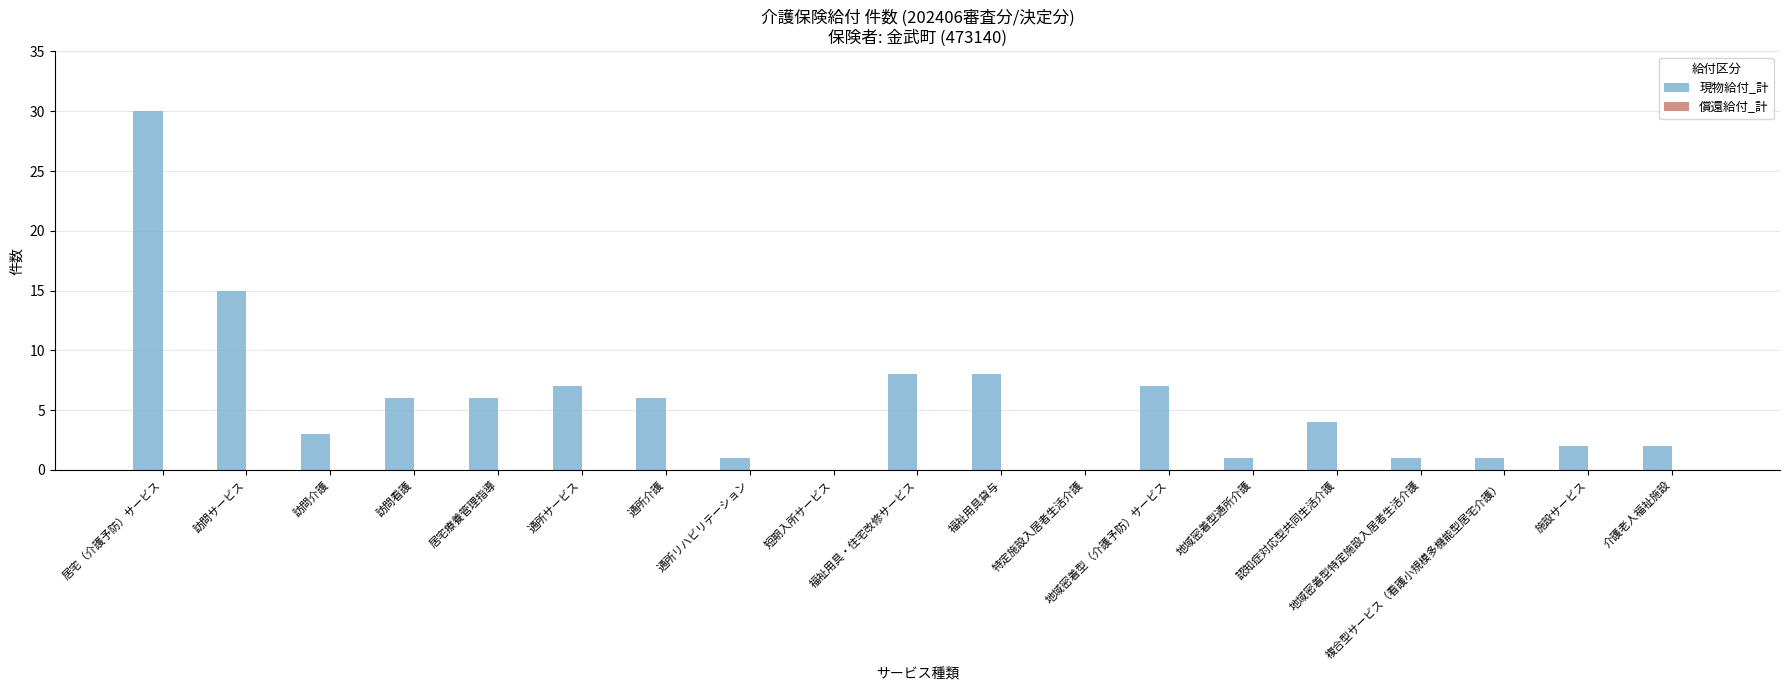

How many categories are shown in the chart?

19